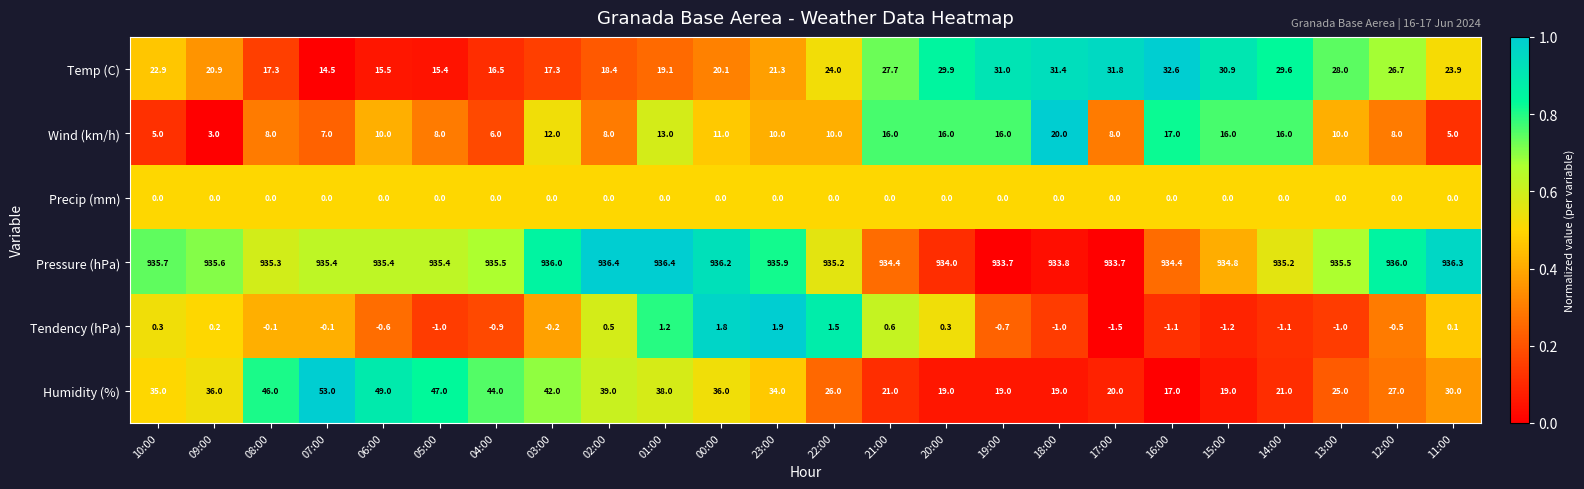

What is the maximum value for Humidity (%)?

53.0